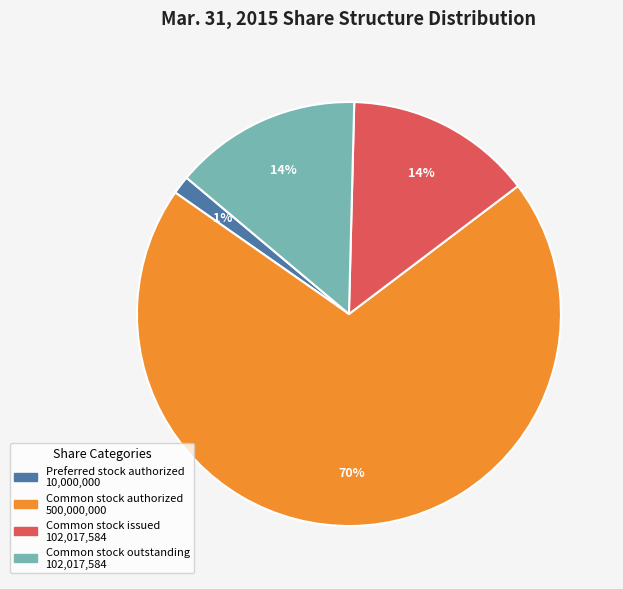

What is the largest slice in the pie chart?

Common stock authorized